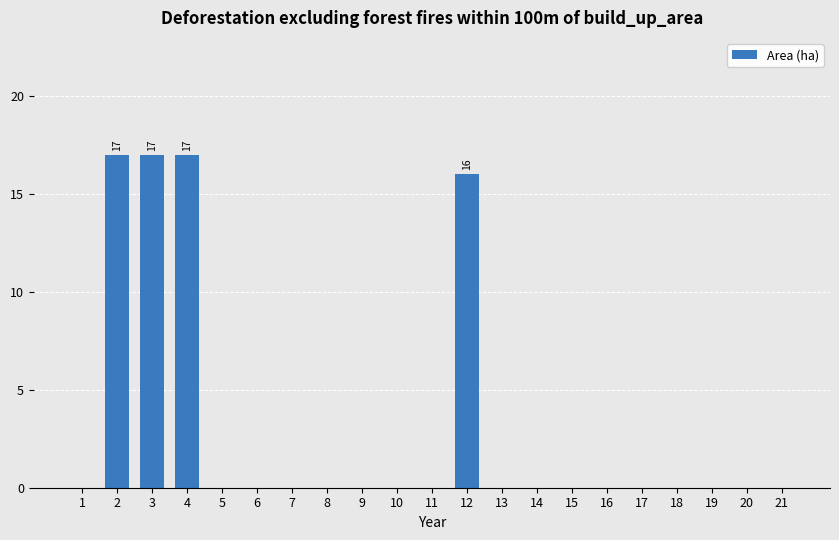

What is the sum of the values at 4 and 3?

34